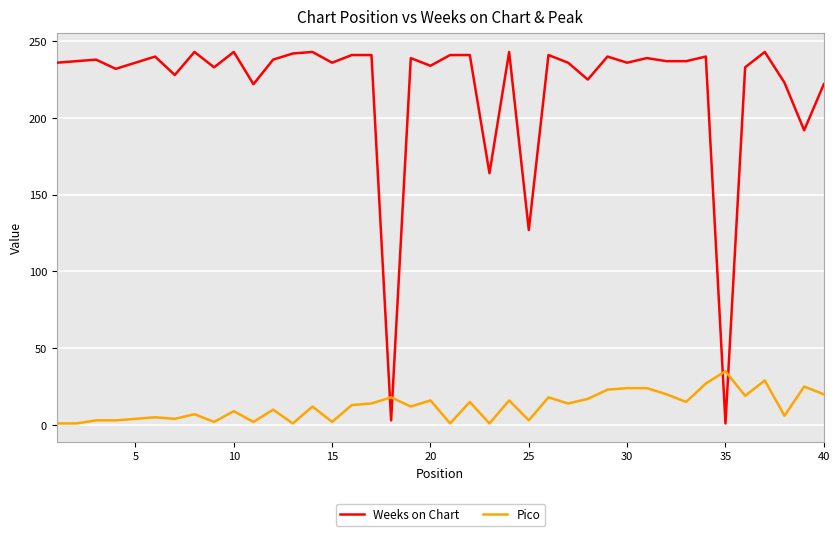

What is the maximum value shown in the chart?

243